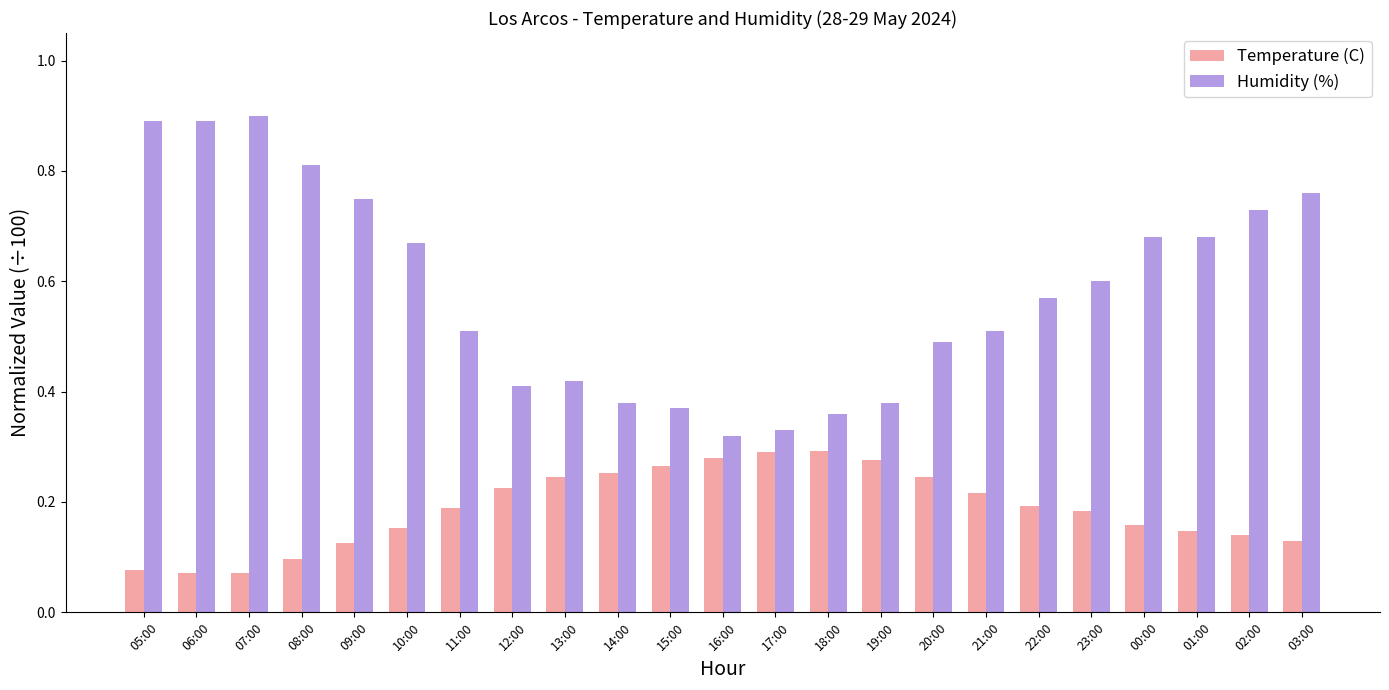

Rank the series by their maximum value, from highest to lowest.

Humidity (%), Temperature (C)